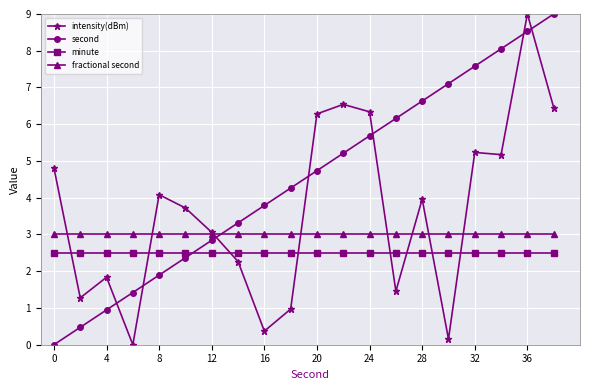

At how many categories does at least one series exceed 6?

10